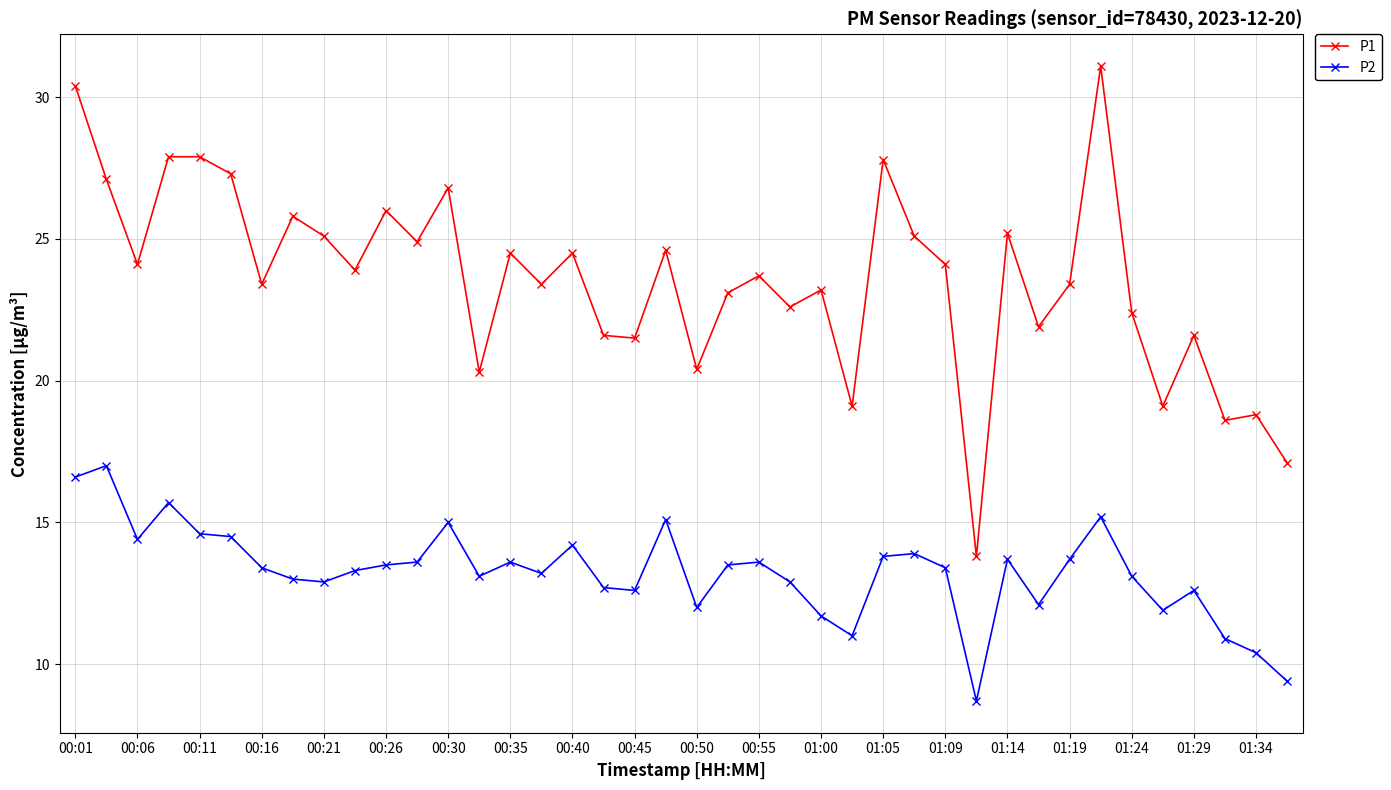

What is the maximum value for P2?

17.0